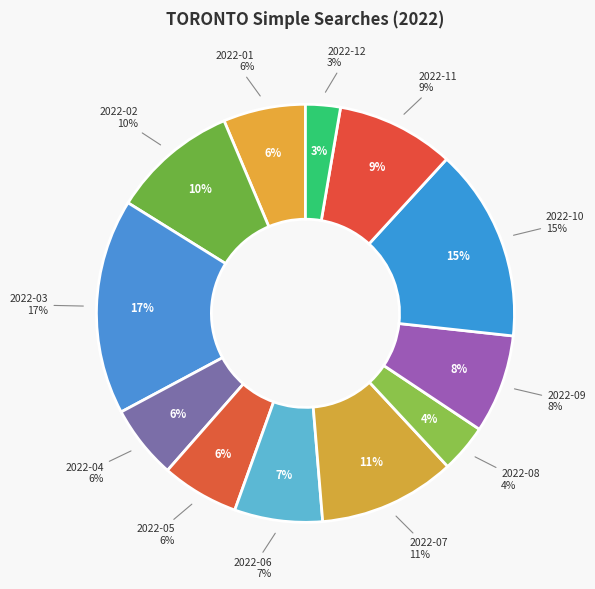

Which has a higher value, 2022-04 or 2022-06?

2022-06